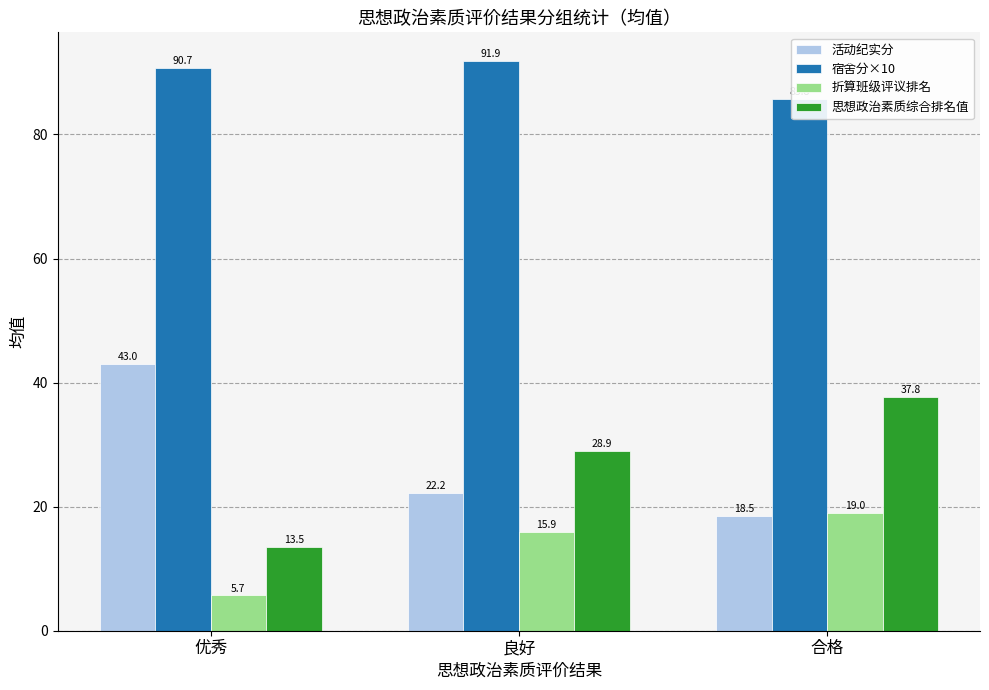

True or false: 折算班级评议排名 has a value of 19.0 at 合格.

True